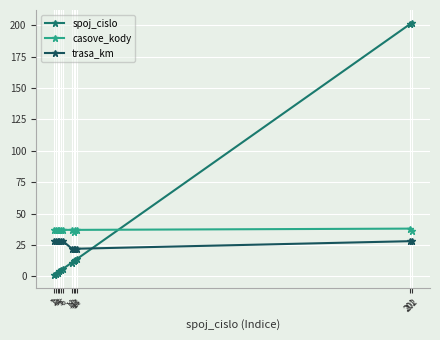

True or false: trasa_km has a value of 28 at 202.

True